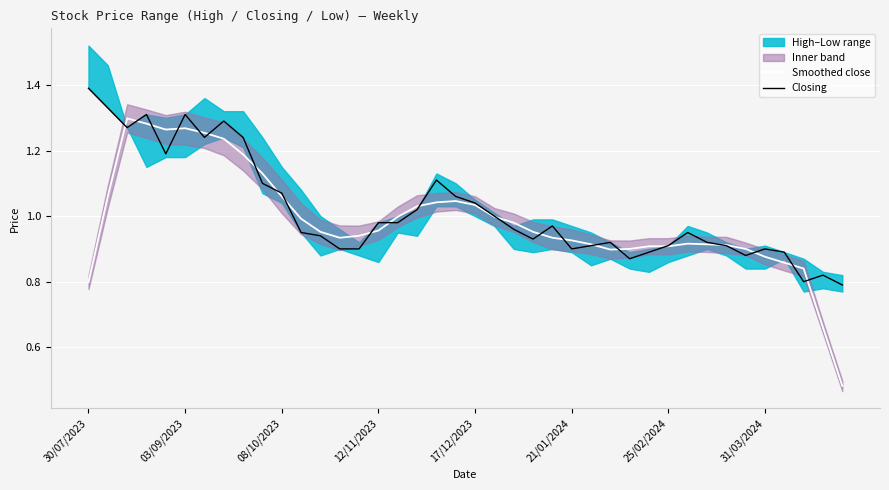

Reading right to left, what are all the values shown in this chart?

Smoothed close: 0.5	0.7	0.8	0.9	0.9	0.9	0.9	0.9	0.9	0.9	0.9	0.9	0.9	0.9	0.9	0.9	1.0	1.0	1.0	1.0	1.0	1.0	1.0	1.0	1.0	0.9	0.9	1.0	1.0	1.1	1.1	1.2	1.2	1.3	1.3	1.3	1.3	1.3	1.1	0.8
Closing: 0.8	0.8	0.8	0.9	0.9	0.9	0.9	0.9	0.9	0.9	0.9	0.9	0.9	0.9	0.9	1.0	0.9	1.0	1.0	1.0	1.1	1.1	1.0	1.0	1.0	0.9	0.9	0.9	0.9	1.1	1.1	1.2	1.3	1.2	1.3	1.2	1.3	1.3	1.3	1.4